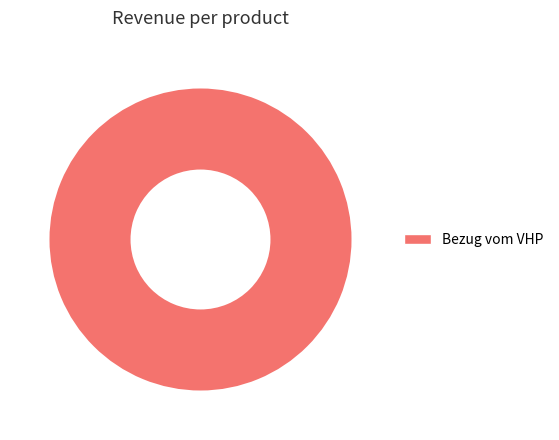

Which slice represents more than half of the pie?

Bezug vom VHP